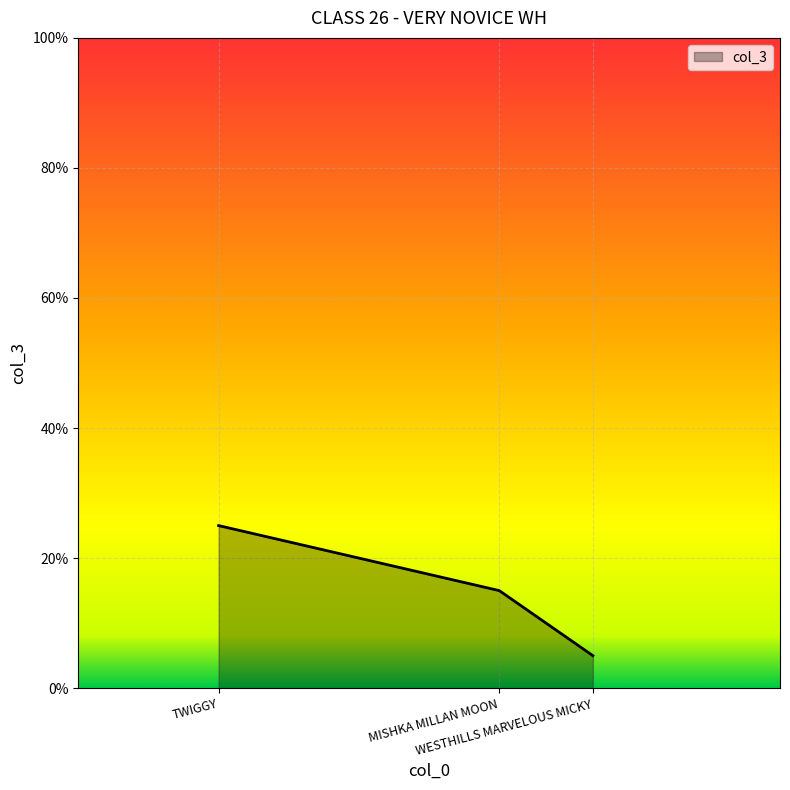

Rank the categories by value from lowest to highest.

WESTHILLS MARVELOUS MICKY, MISHKA MILLAN MOON, TWIGGY